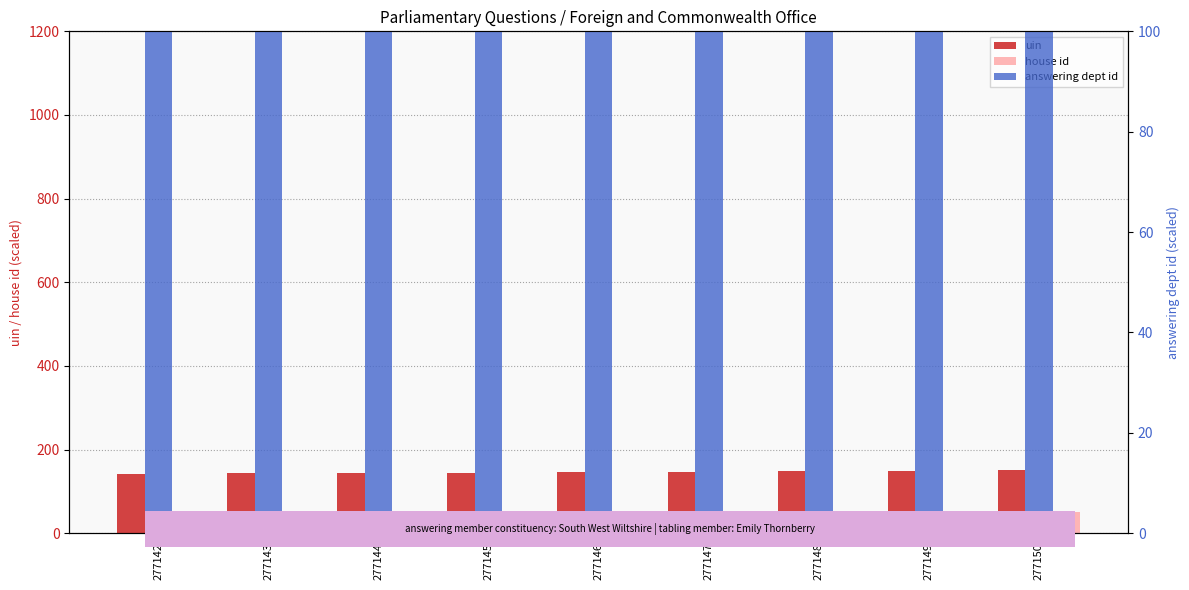

The uin series shows 142 at 277142. True or false?

True